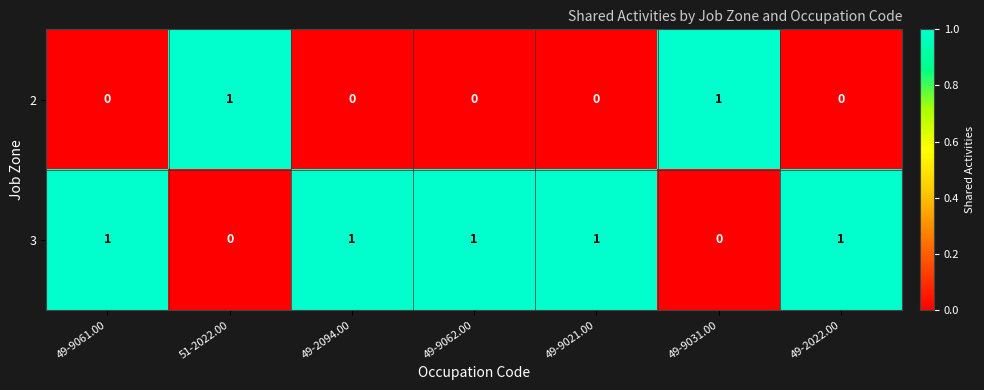

The 2 series shows 0 at 49-9061.00. True or false?

True